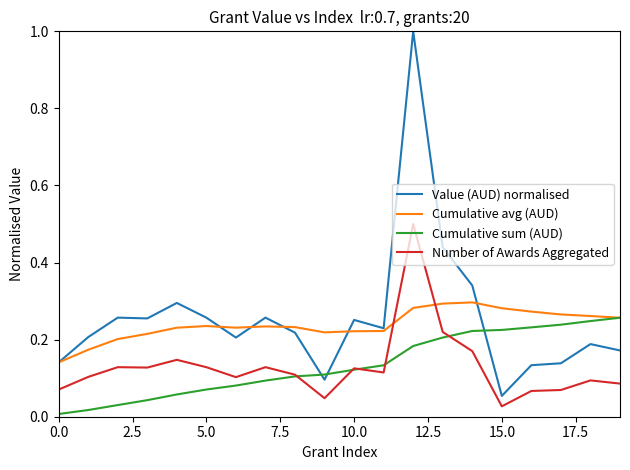

Which series has the largest range (max minus min)?

Value (AUD) normalised